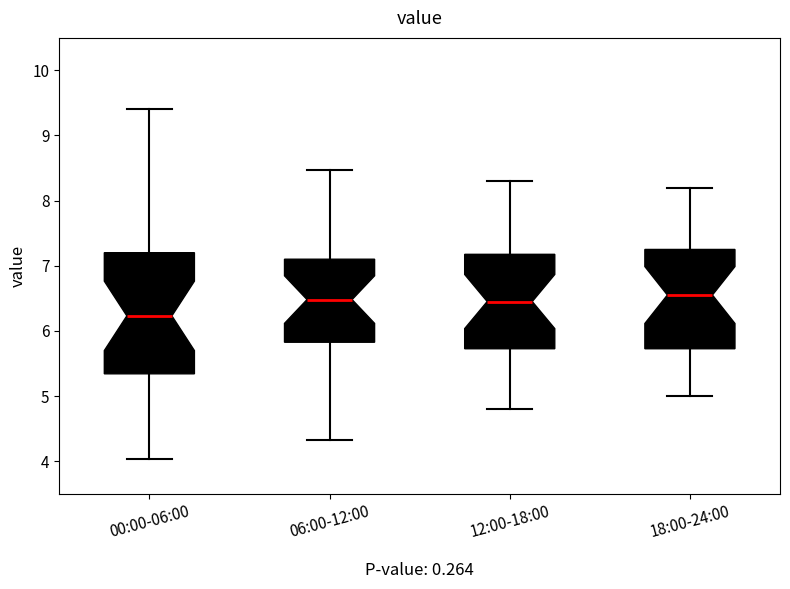

Where does the median line of the box for 06:00-12:00 sit on the y-axis? The values are not printed on the chart, so give them approximately, as read against the axis.

6.5